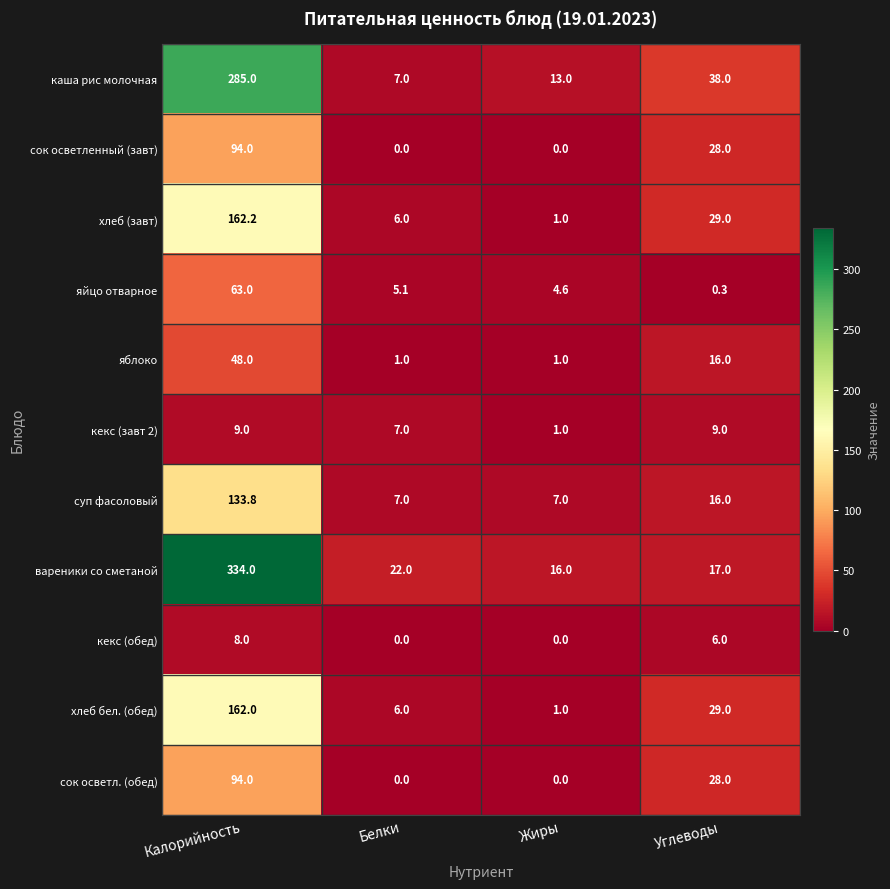

What is the total value across all series at Углеводы?

216.3